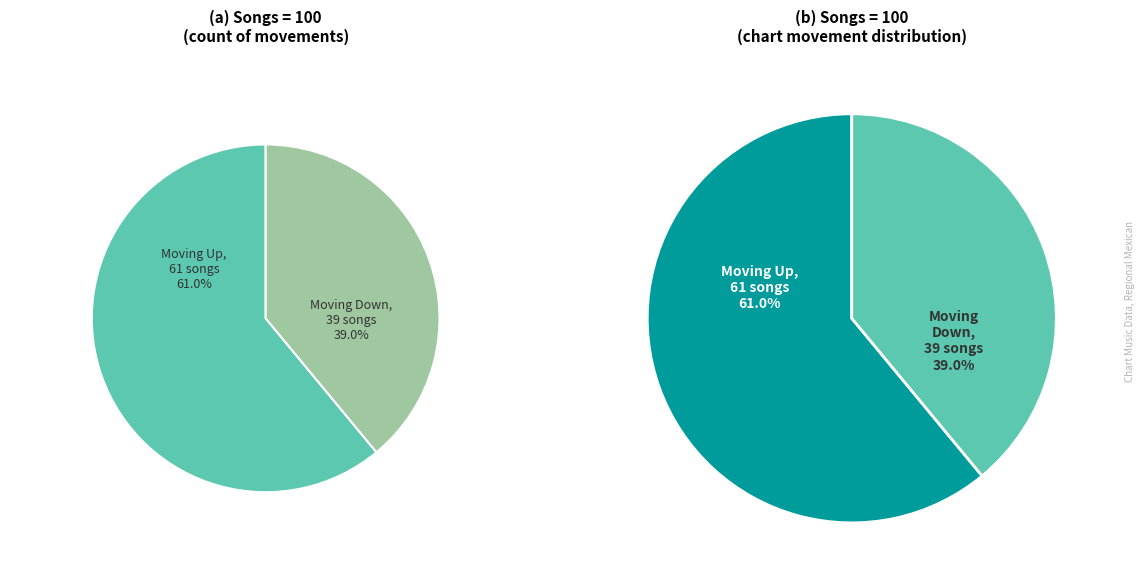

What percentage is NOT represented by up?

39.0%